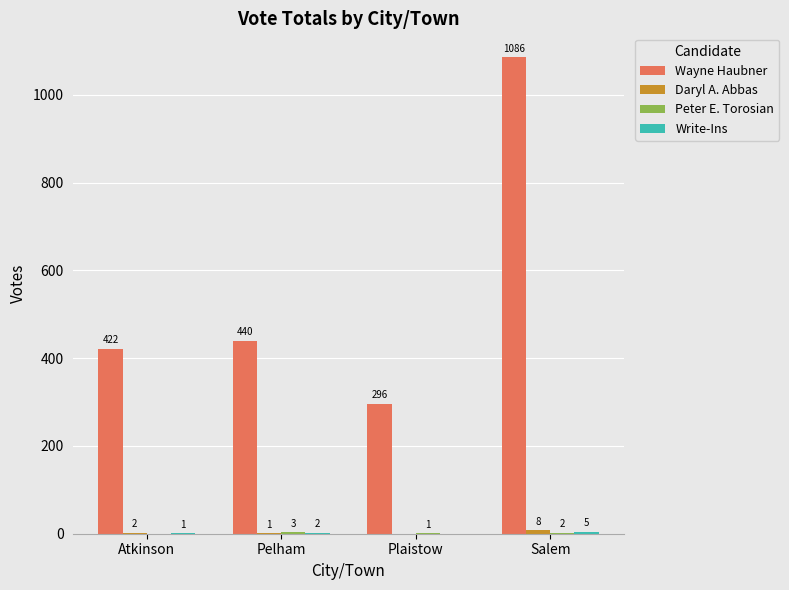

What is the sum of all Wayne Haubner values?

2244